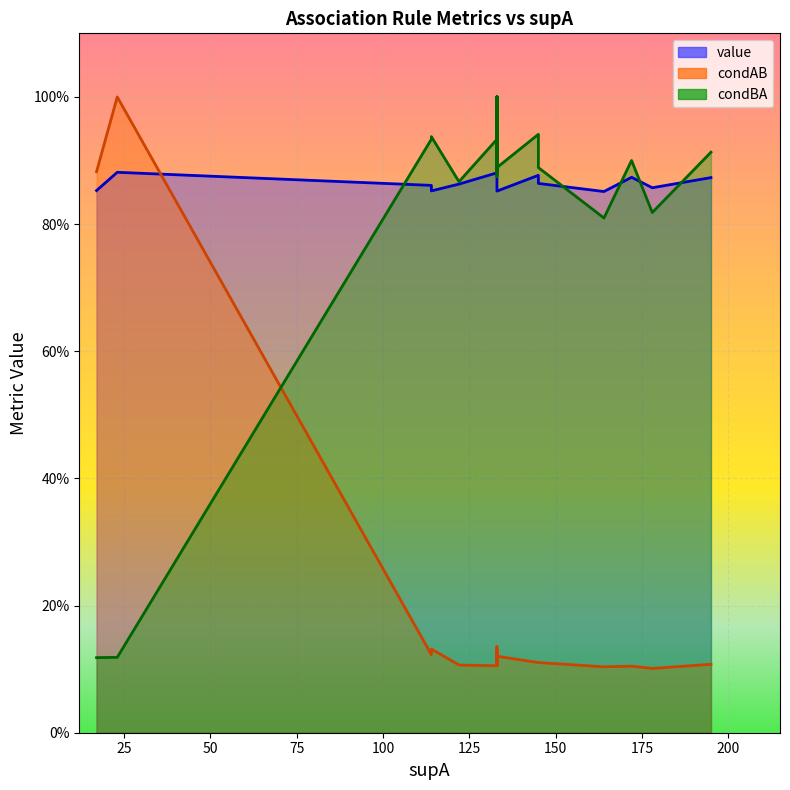

True or false: condAB has a value of 0.0 at 1.

False